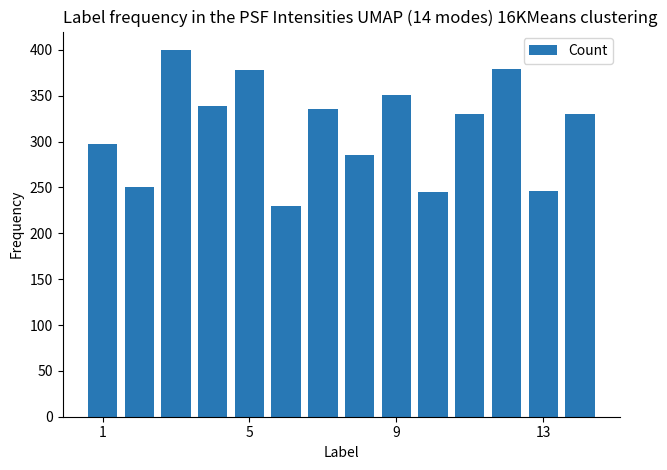

What is the average value?

314